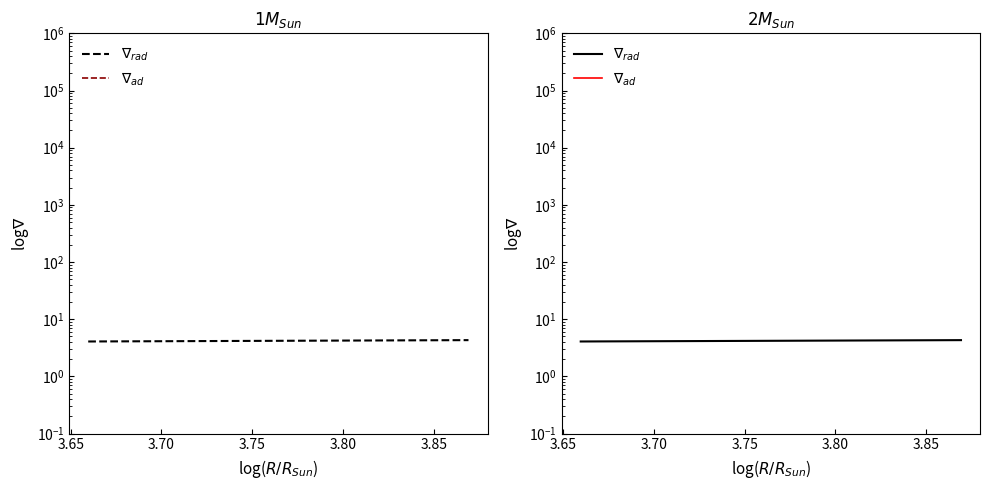

How many lines are shown in the chart?

2